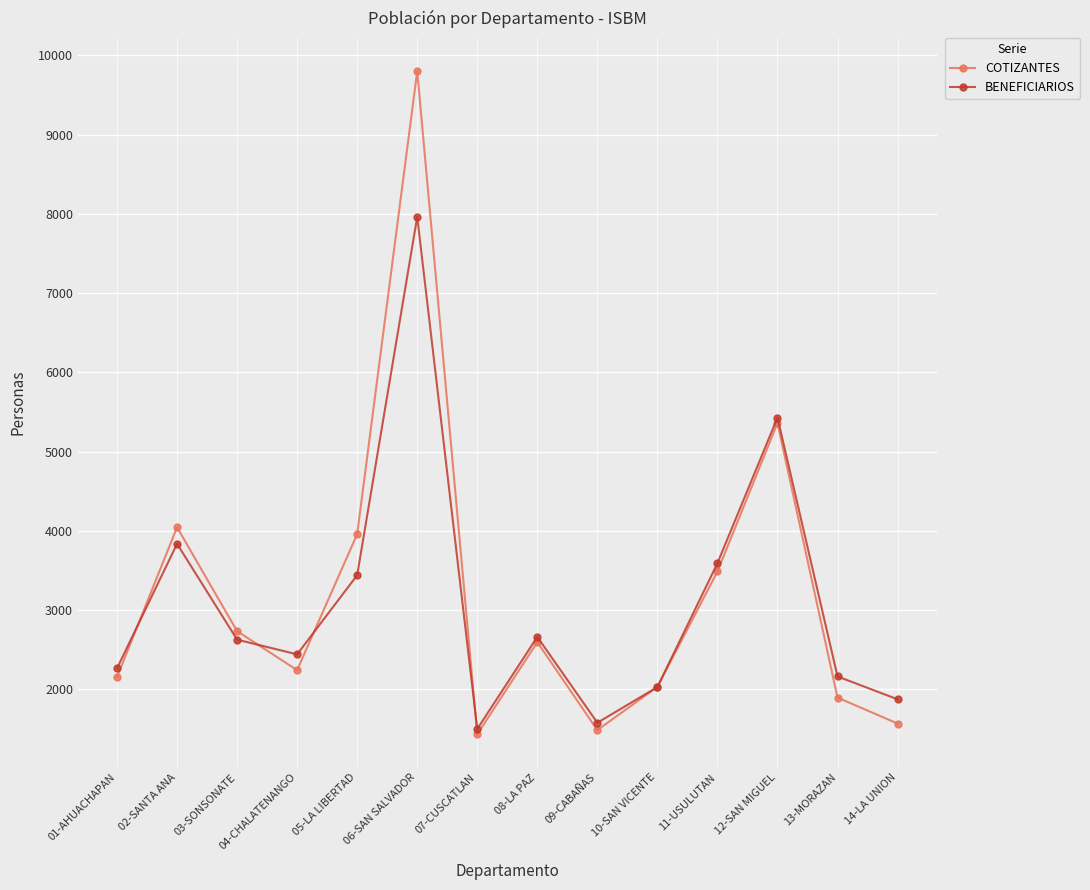

How many lines are shown in the chart?

2